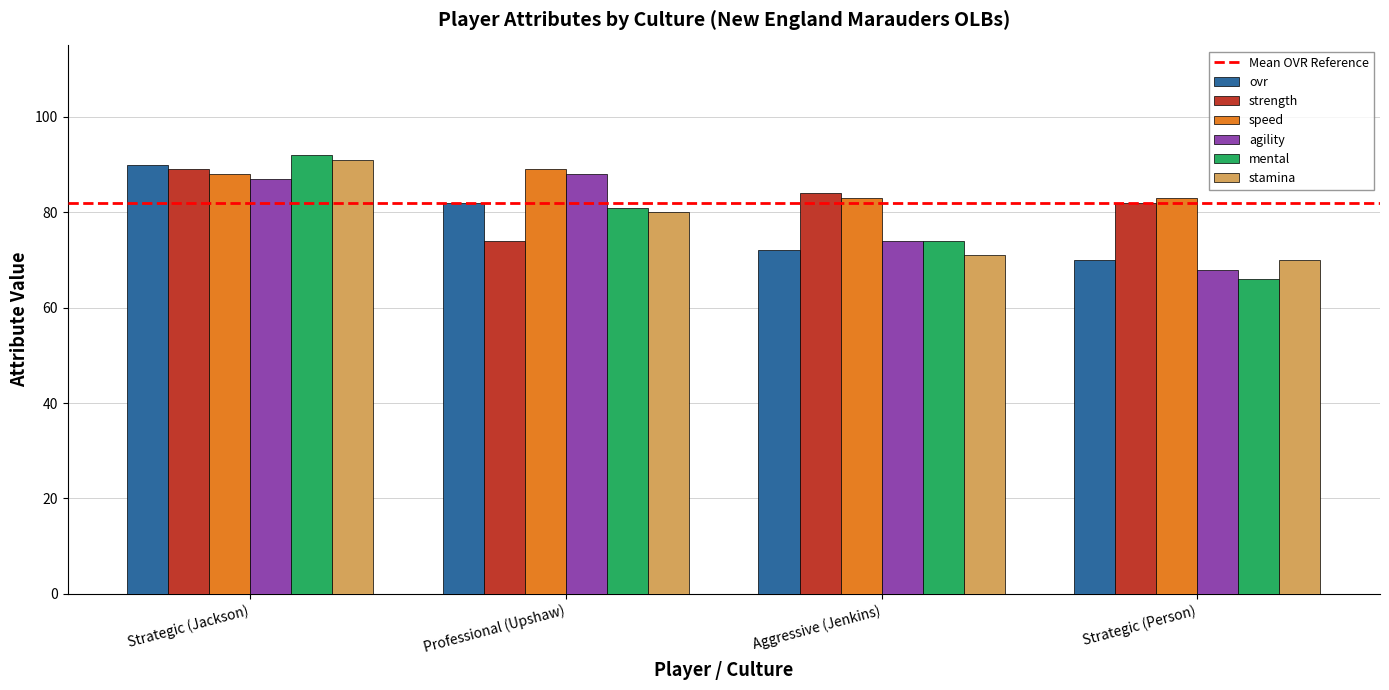

What is the value of the ovr bar at the 2nd from the left?

82